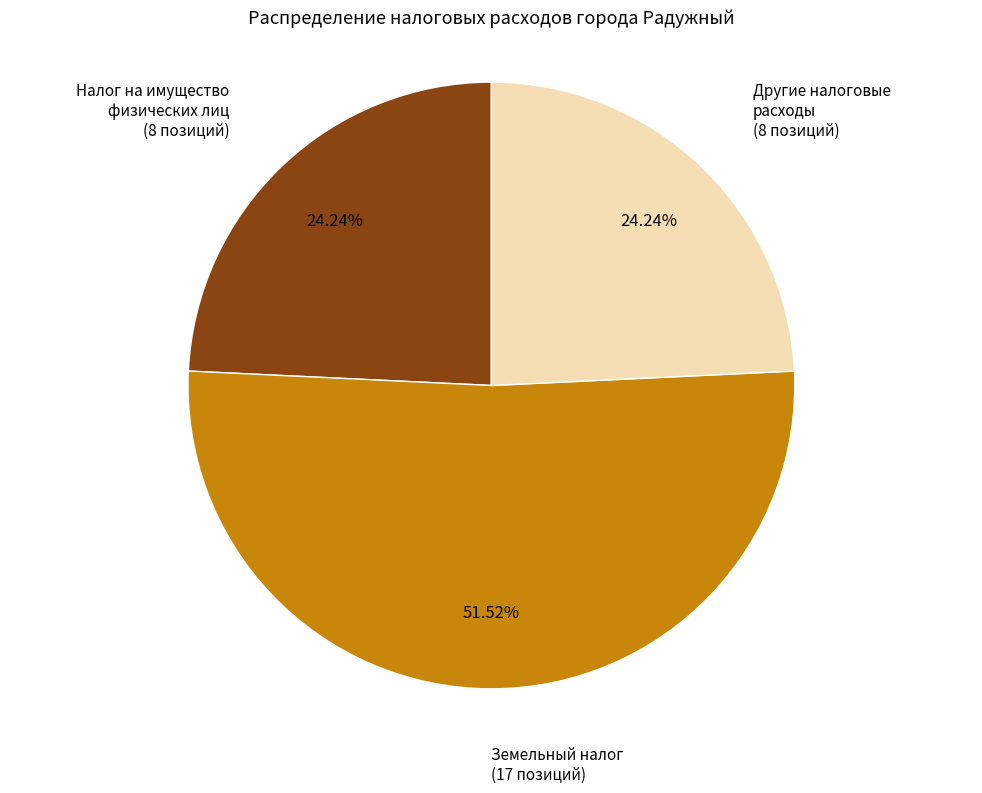

Approximately how many times larger is the value at Земельный налог compared to Другие налоговые расходы?

2.1